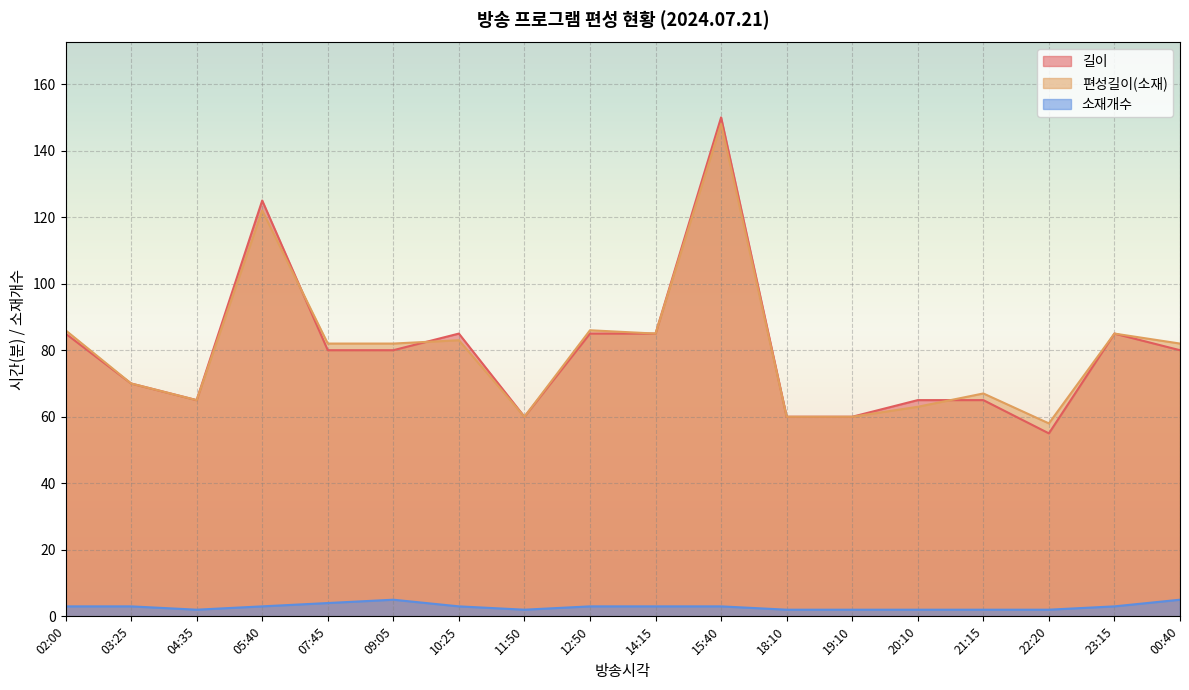

What position from the right is 18:10?

7